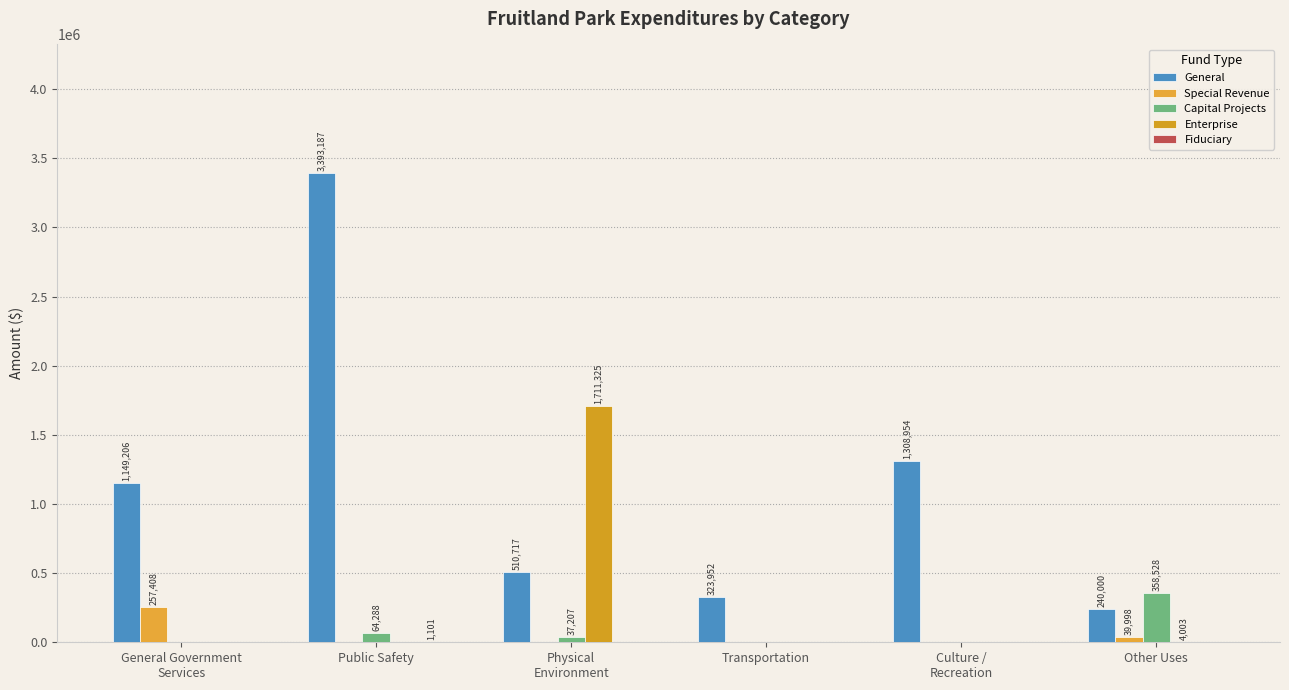

What is the difference between the Special Revenue values at General Government
Services and Other Uses?

217410